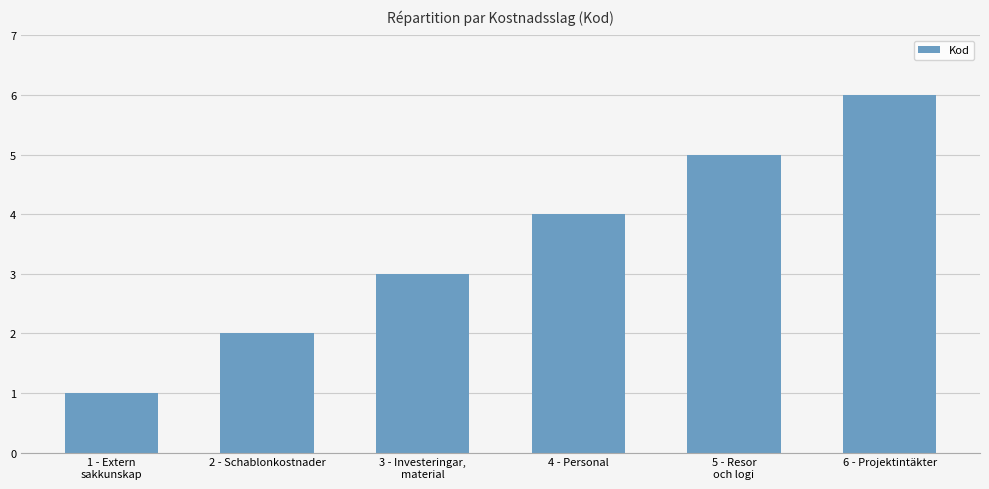

What is the change in value from 1 - Extern
sakkunskap to 2 - Schablonkostnader?

+1